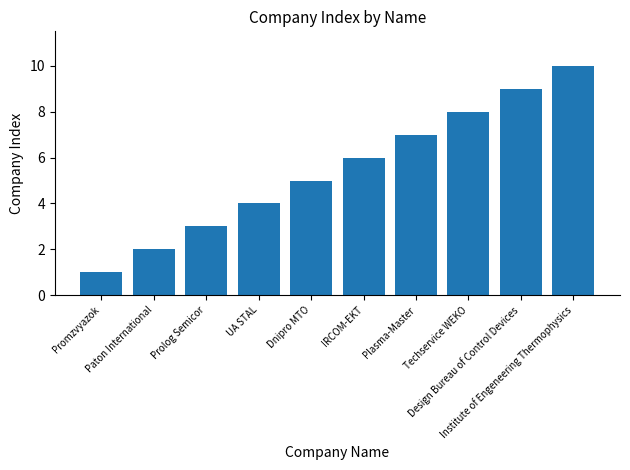

What is the difference between the second highest and second lowest values?

7